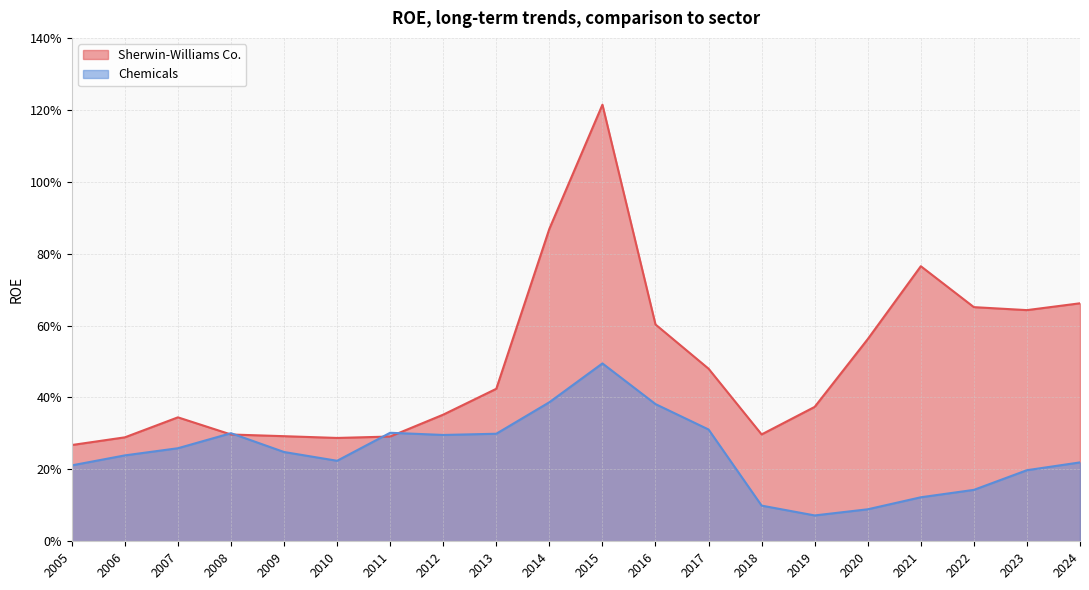

True or false: Chemicals has more than 1 interior local peaks.

True